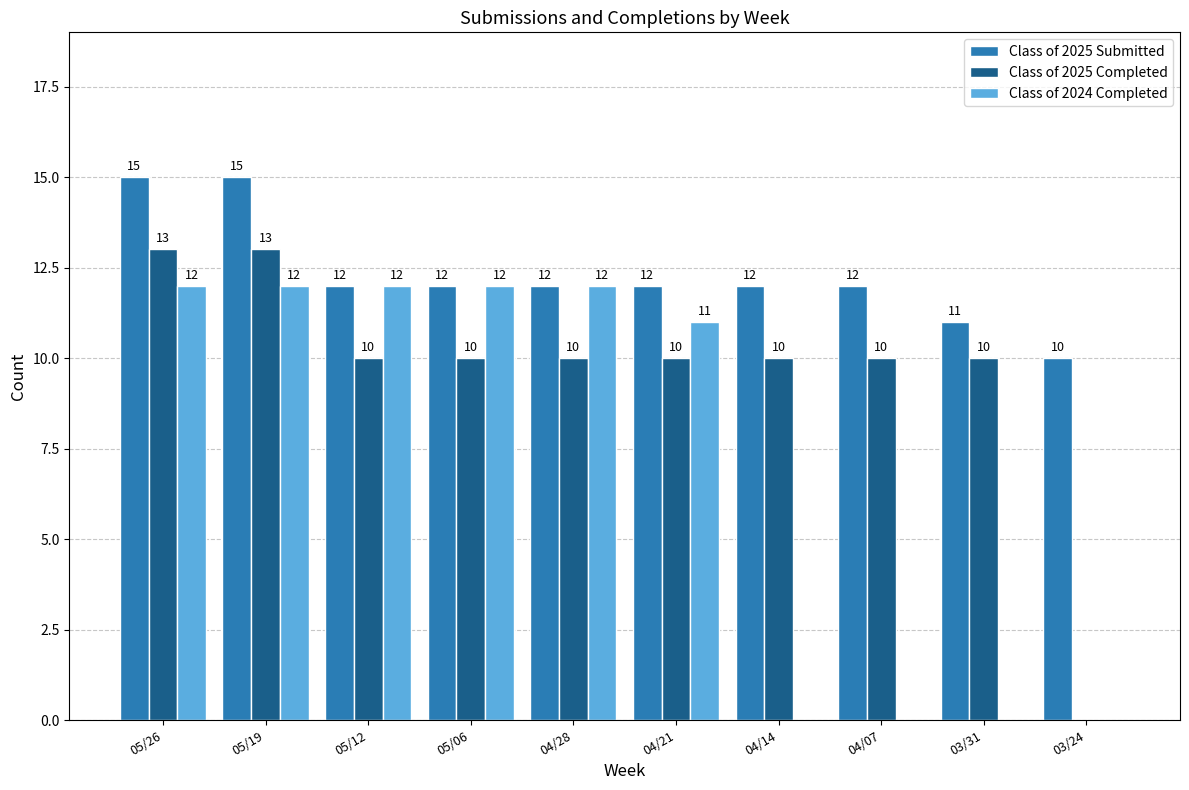

Which series has the largest total across all categories?

Class of 2025 Submitted